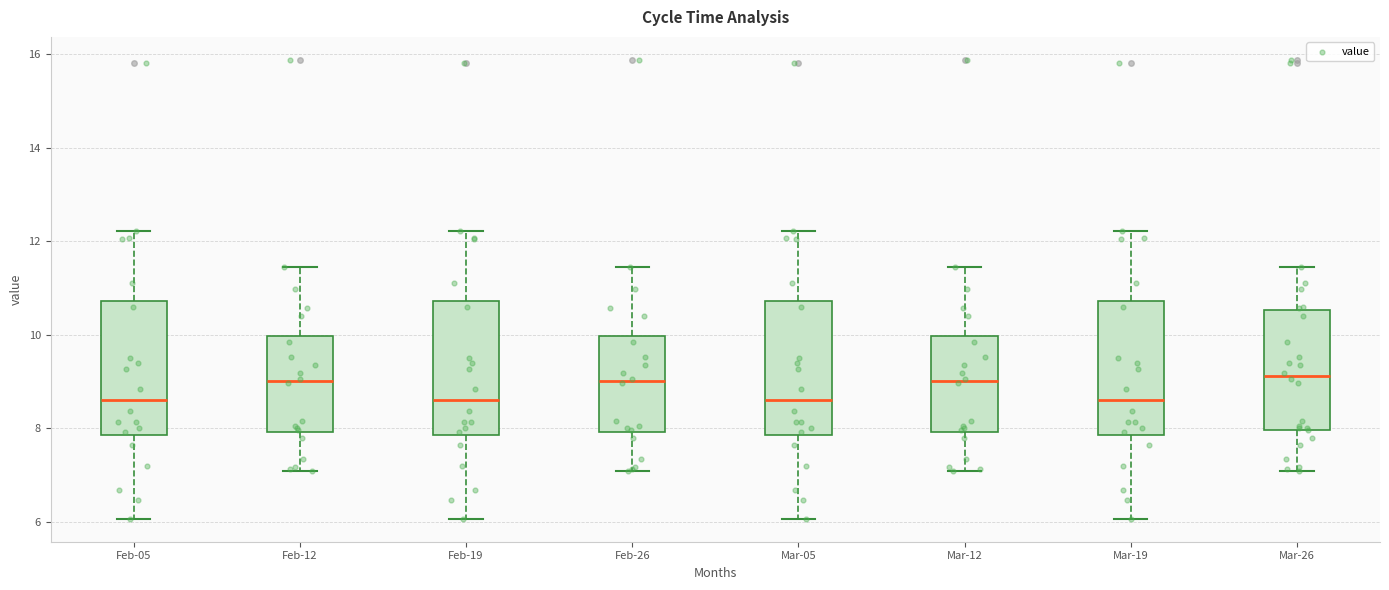

Reading left to right, transcribe this box plot: for each box, give where its median line is, the range the box spans, and where its two whiskers end, as read against the y-axis. The values are not printed on the chart, so give them approximately, as read against the axis.

Feb-05: median 8.6, box 7.8 to 10.8, whiskers 6.0 to 12.2
Feb-12: median 9.0, box 8.0 to 10.0, whiskers 7.2 to 11.4
Feb-19: median 8.6, box 7.8 to 10.8, whiskers 6.0 to 12.2
Feb-26: median 9.0, box 8.0 to 10.0, whiskers 7.2 to 11.4
Mar-05: median 8.6, box 7.8 to 10.8, whiskers 6.0 to 12.2
Mar-12: median 9.0, box 8.0 to 10.0, whiskers 7.2 to 11.4
Mar-19: median 8.6, box 7.8 to 10.8, whiskers 6.0 to 12.2
Mar-26: median 9.2, box 8.0 to 10.6, whiskers 7.2 to 11.4